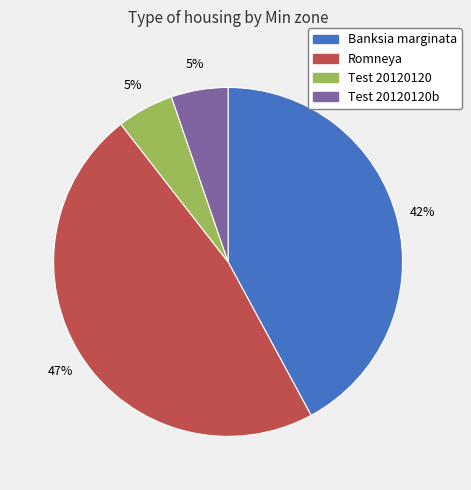

To the nearest percent, what is the difference between the largest and smallest slice percentages?

42%